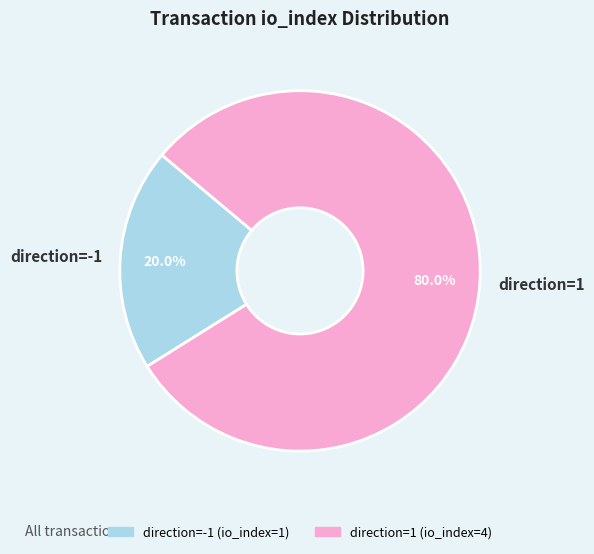

Is there a majority slice in this chart?

Yes